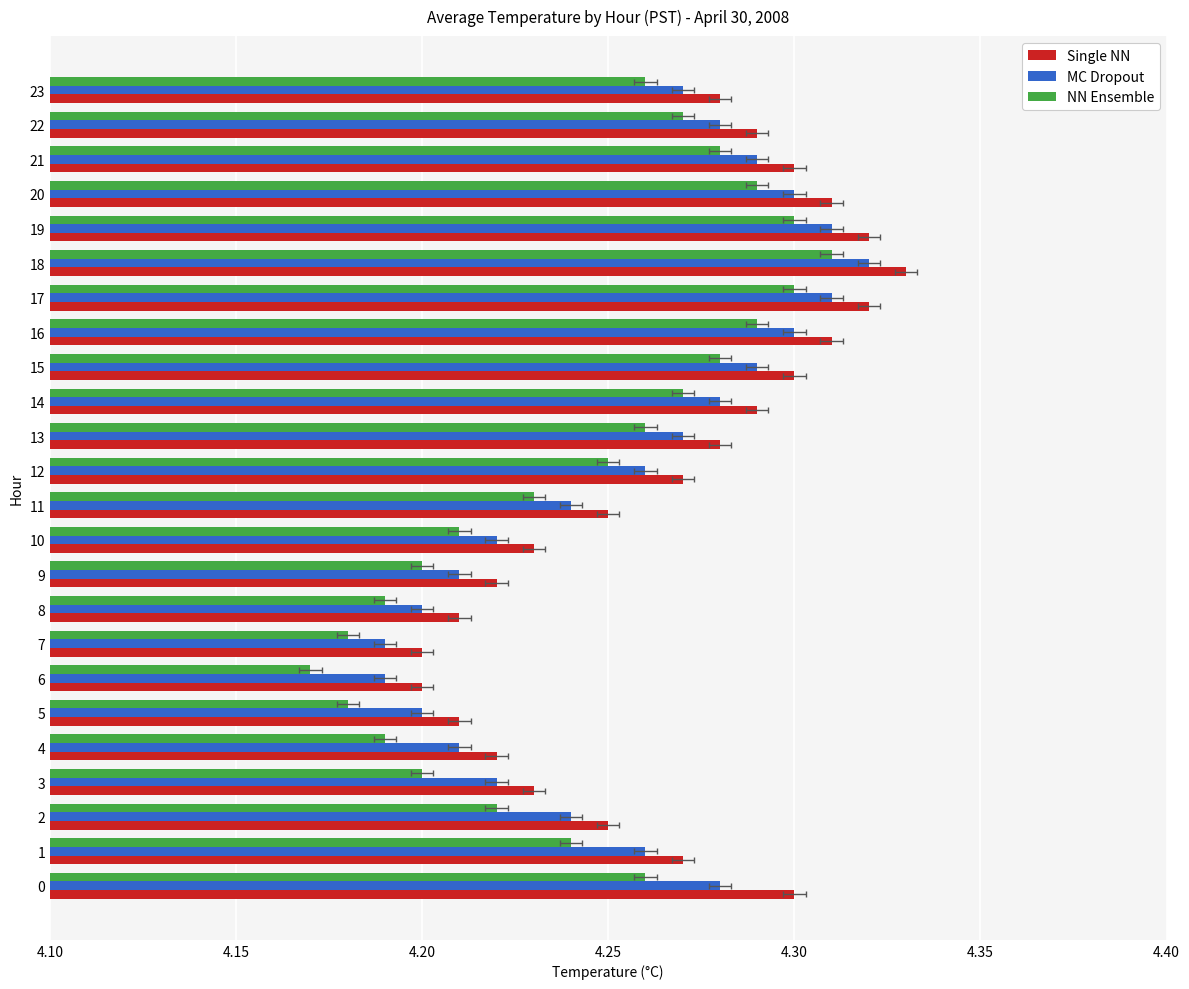

At which label does MC Dropout reach its peak?

18